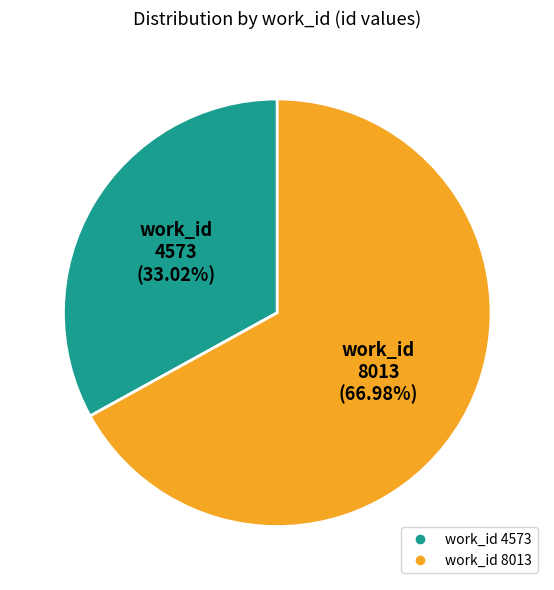

Does any single category account for the majority?

Yes